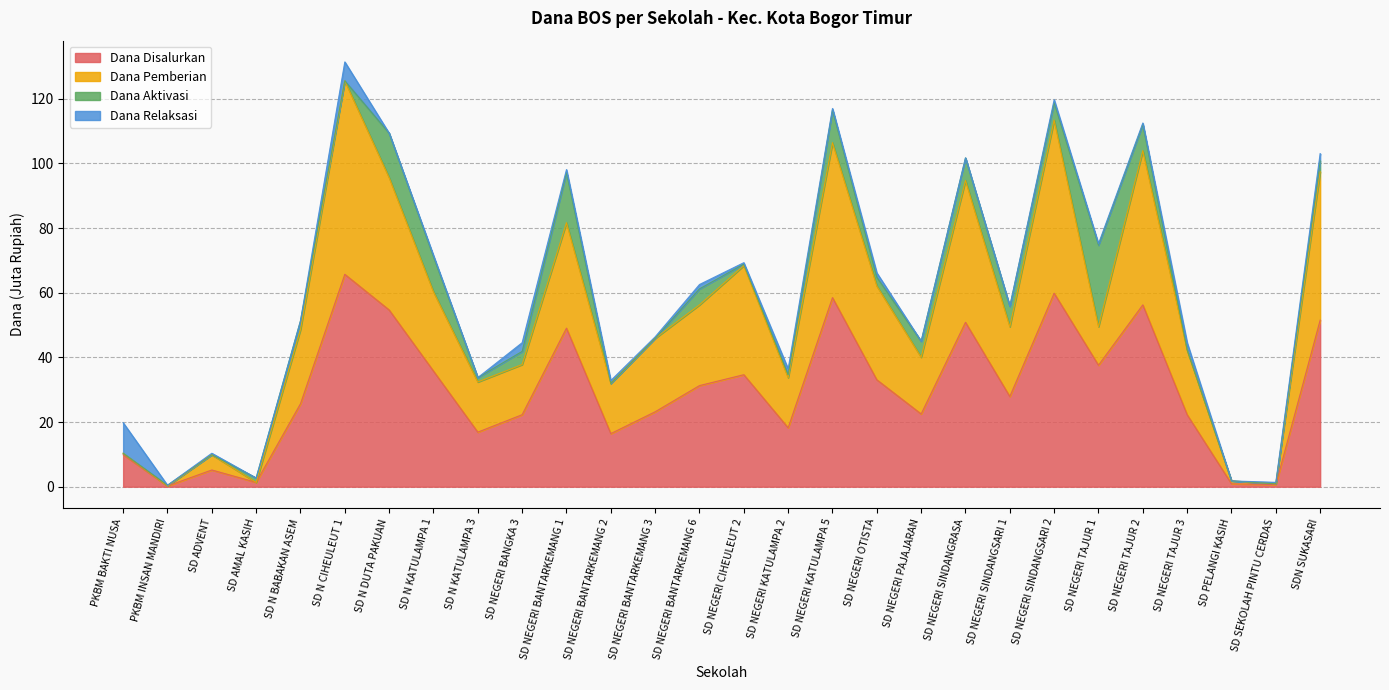

True or false: Dana Disalurkan and Dana Pemberian intersect in this chart.

False